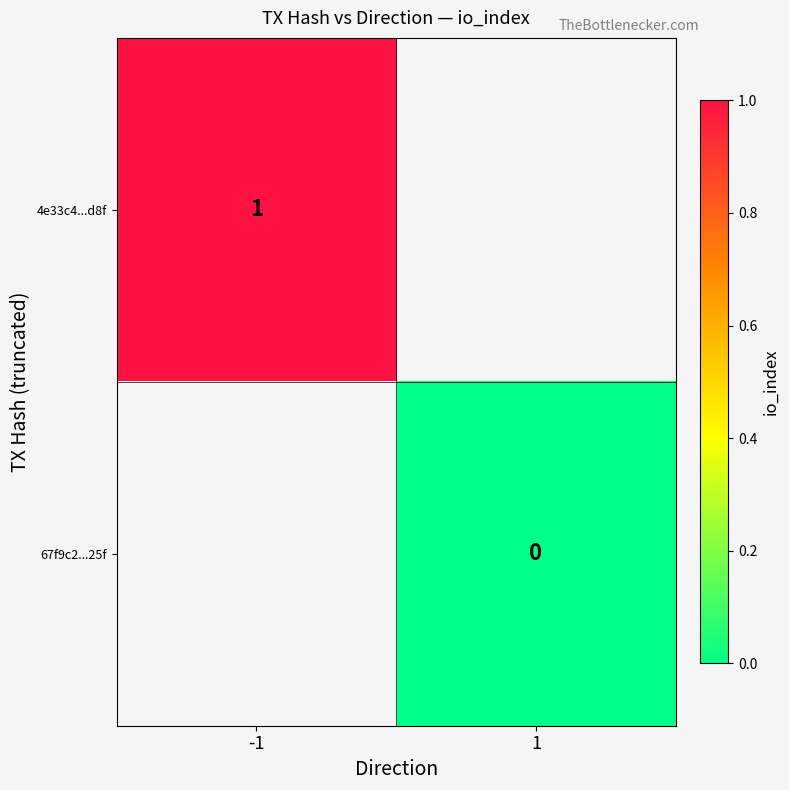

True or false: 4e33c4...d8f has a value of 1 at -1.

True